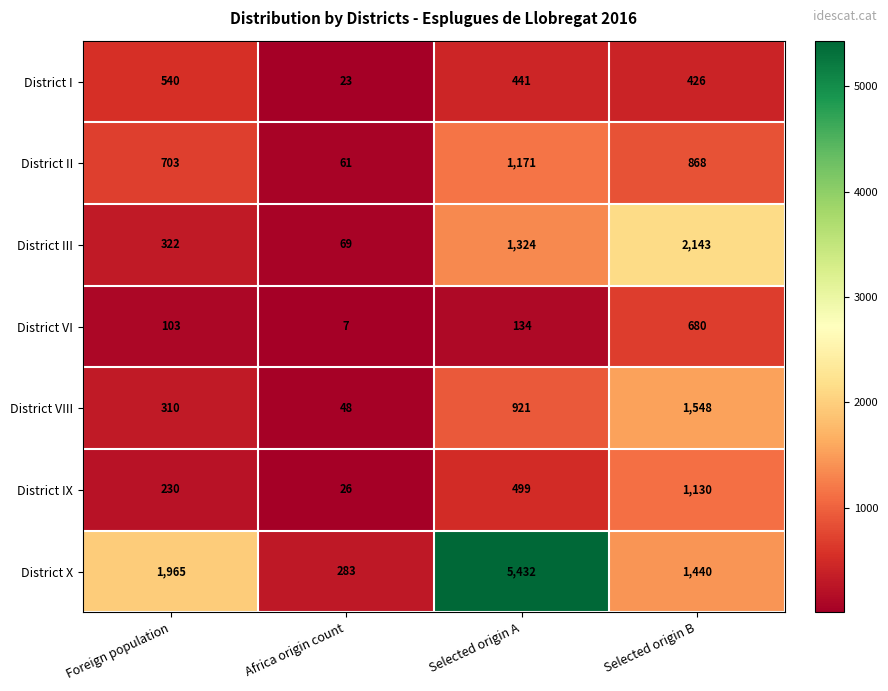

Reading right to left, extract all data points from this chart.

District I: 426	441	23	540
District II: 868	1171	61	703
District III: 2143	1324	69	322
District VI: 680	134	7	103
District VIII: 1548	921	48	310
District IX: 1130	499	26	230
District X: 1440	5432	283	1965